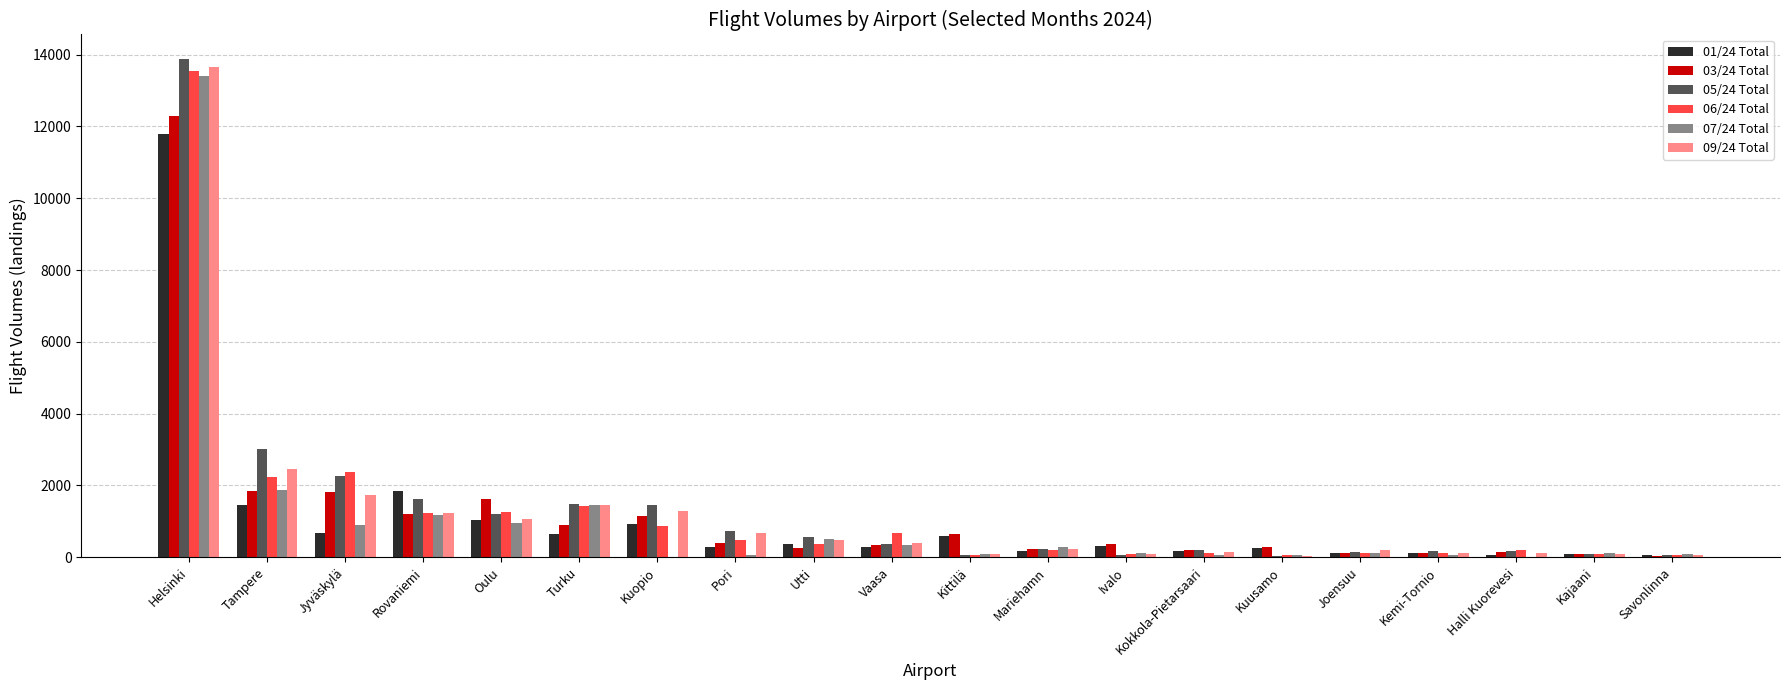

Between Pori and Utti, which series saw the biggest shift?

07/24 Total